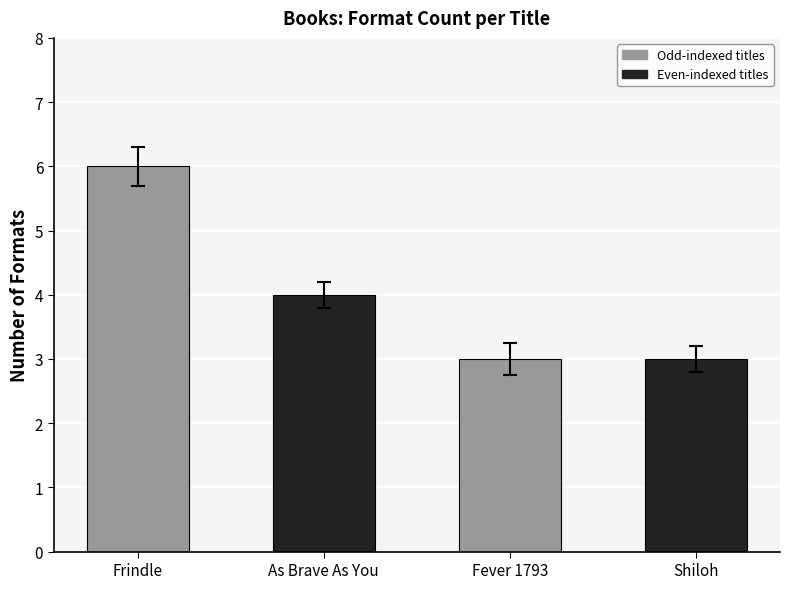

What position from the right is Shiloh?

1